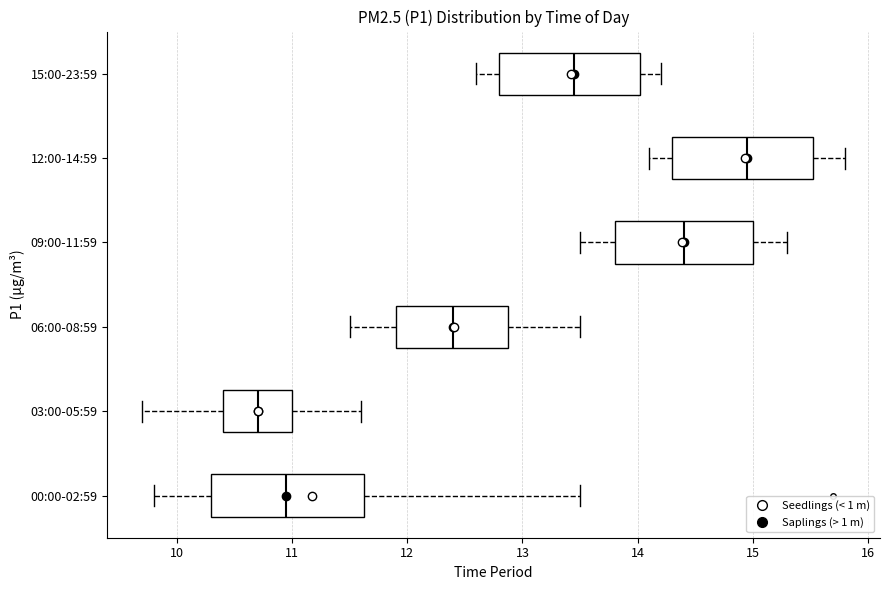

Which box has the furthest to the right median line?

12:00-14:59